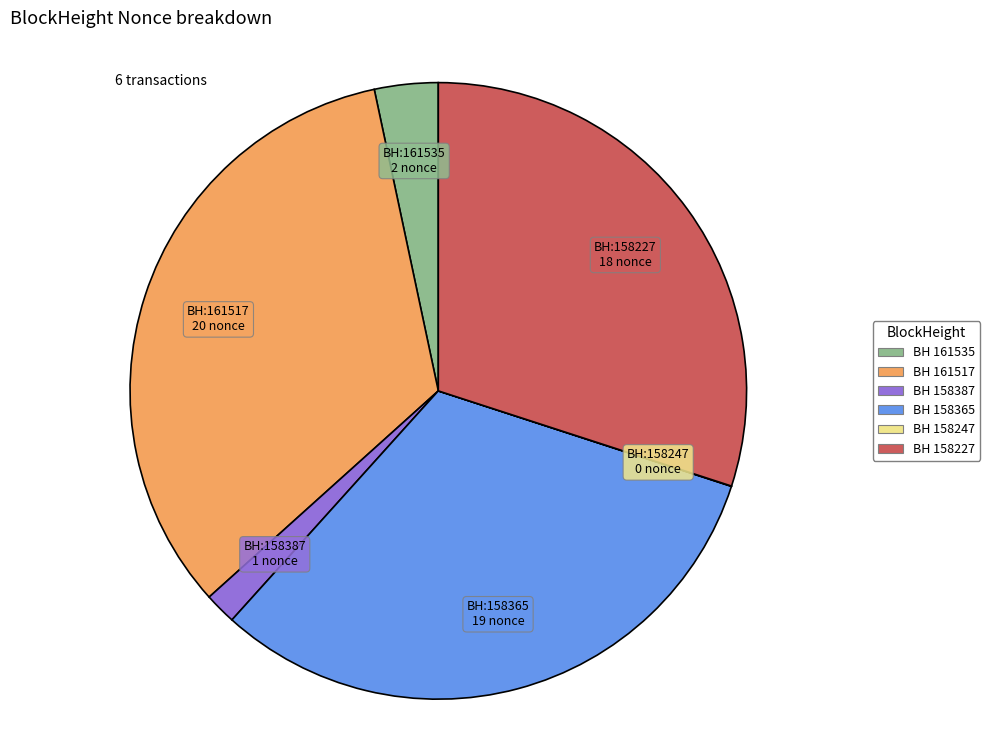

Does any single category account for the majority?

No